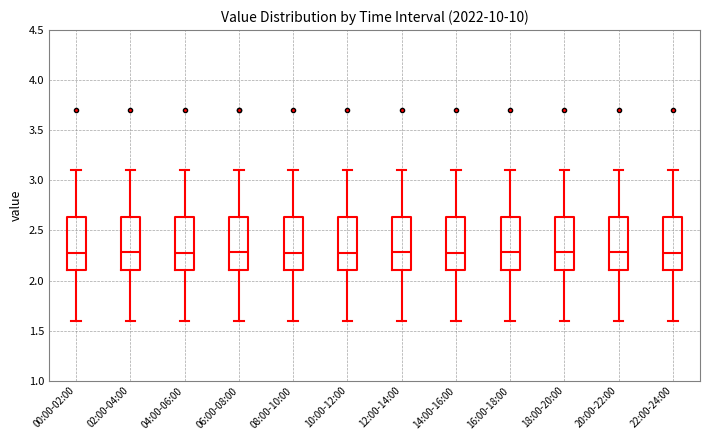

Where does the upper whisker of the box for 04:00-06:00 end on the y-axis? The values are not printed on the chart, so give them approximately, as read against the axis.

3.10